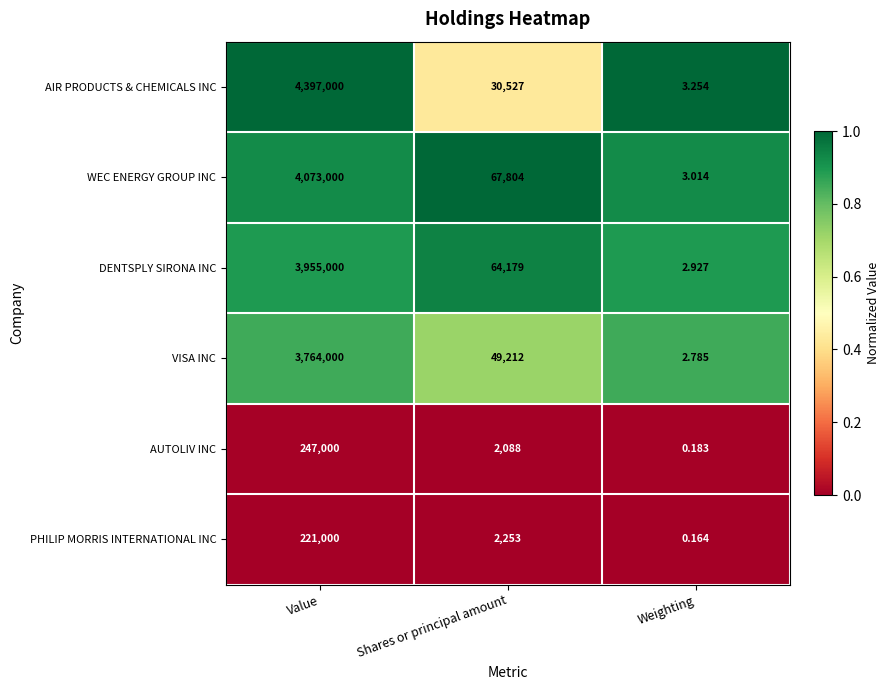

Count the number of categories in the chart.

3